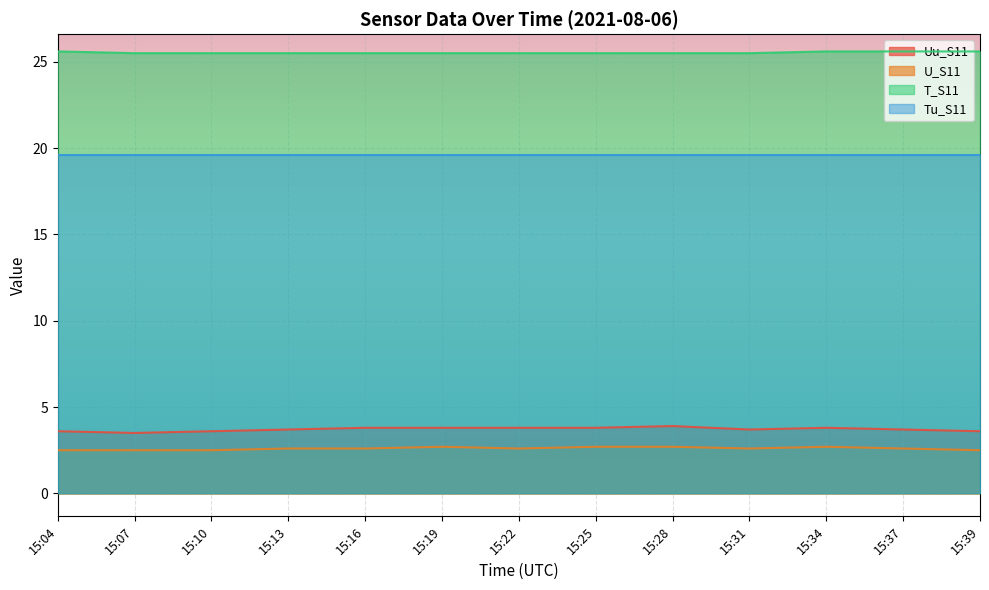

In U_S11, how many points are lower than both neighbors (excluding endpoints)?

2